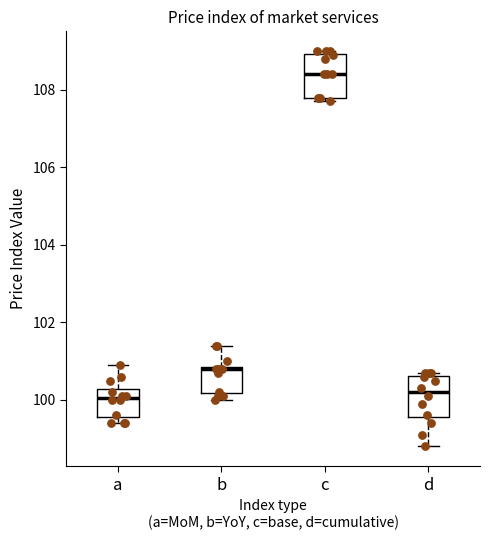

Reading left to right, transcribe this box plot: for each box, give where its median line is, the range the box spans, and where its two whiskers end, as read against the y-axis. The values are not printed on the chart, so give them approximately, as read against the axis.

a: median 100.0, box 99.6 to 100.2, whiskers 99.4 to 101.0
b: median 100.8, box 100.2 to 100.8, whiskers 100.0 to 101.4
c: median 108.4, box 107.8 to 109.0, whiskers 107.8 (just below the box's lower edge) to 109.0 (just above the box's upper edge)
d: median 100.2, box 99.6 to 100.6, whiskers 98.8 to 100.8